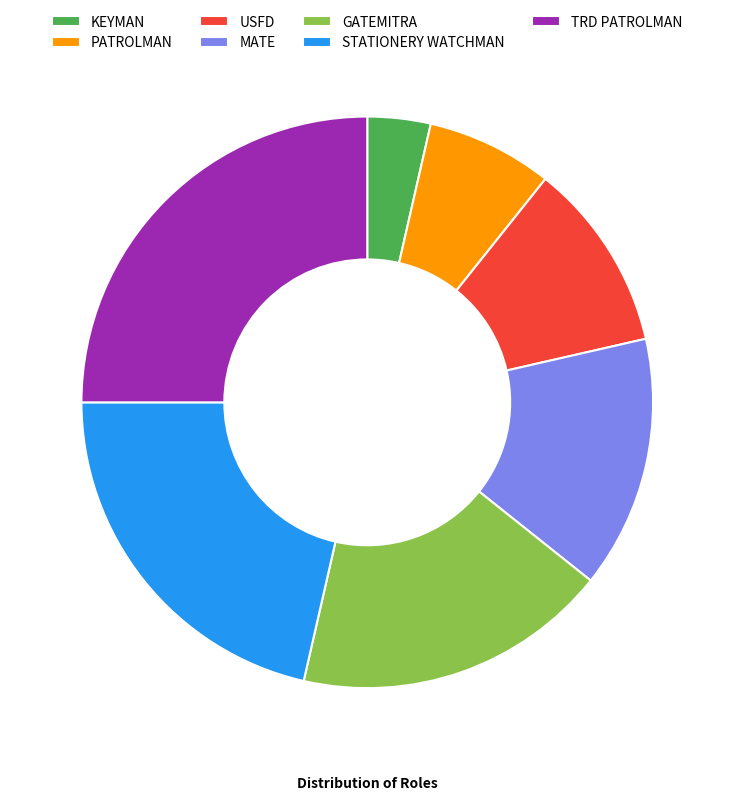

Rank the categories by value from highest to lowest.

TRD PATROLMAN, STATIONERY WATCHMAN, GATEMITRA, MATE, USFD, PATROLMAN, KEYMAN